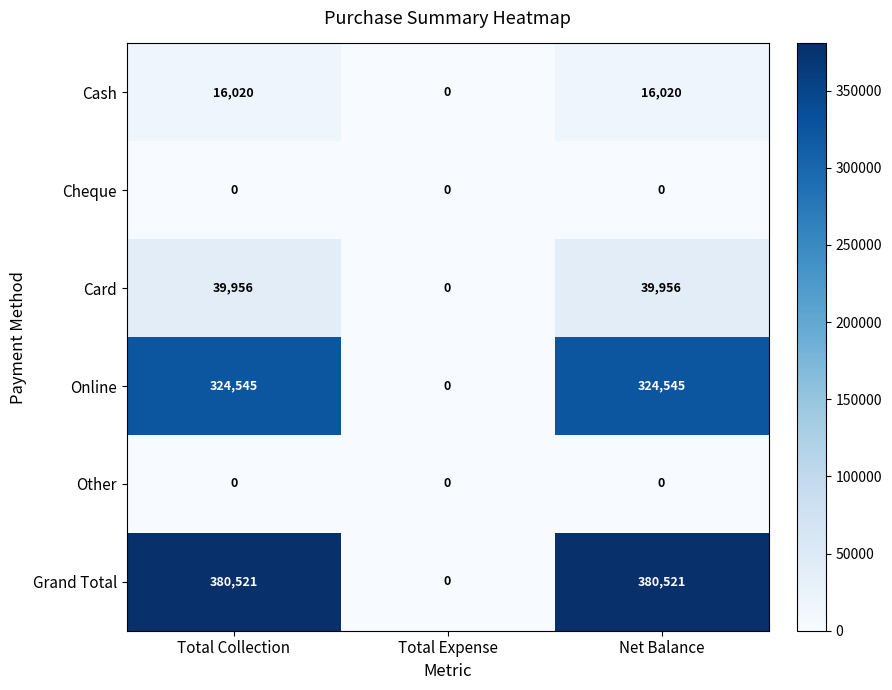

Which series has the largest range (max minus min)?

Grand Total